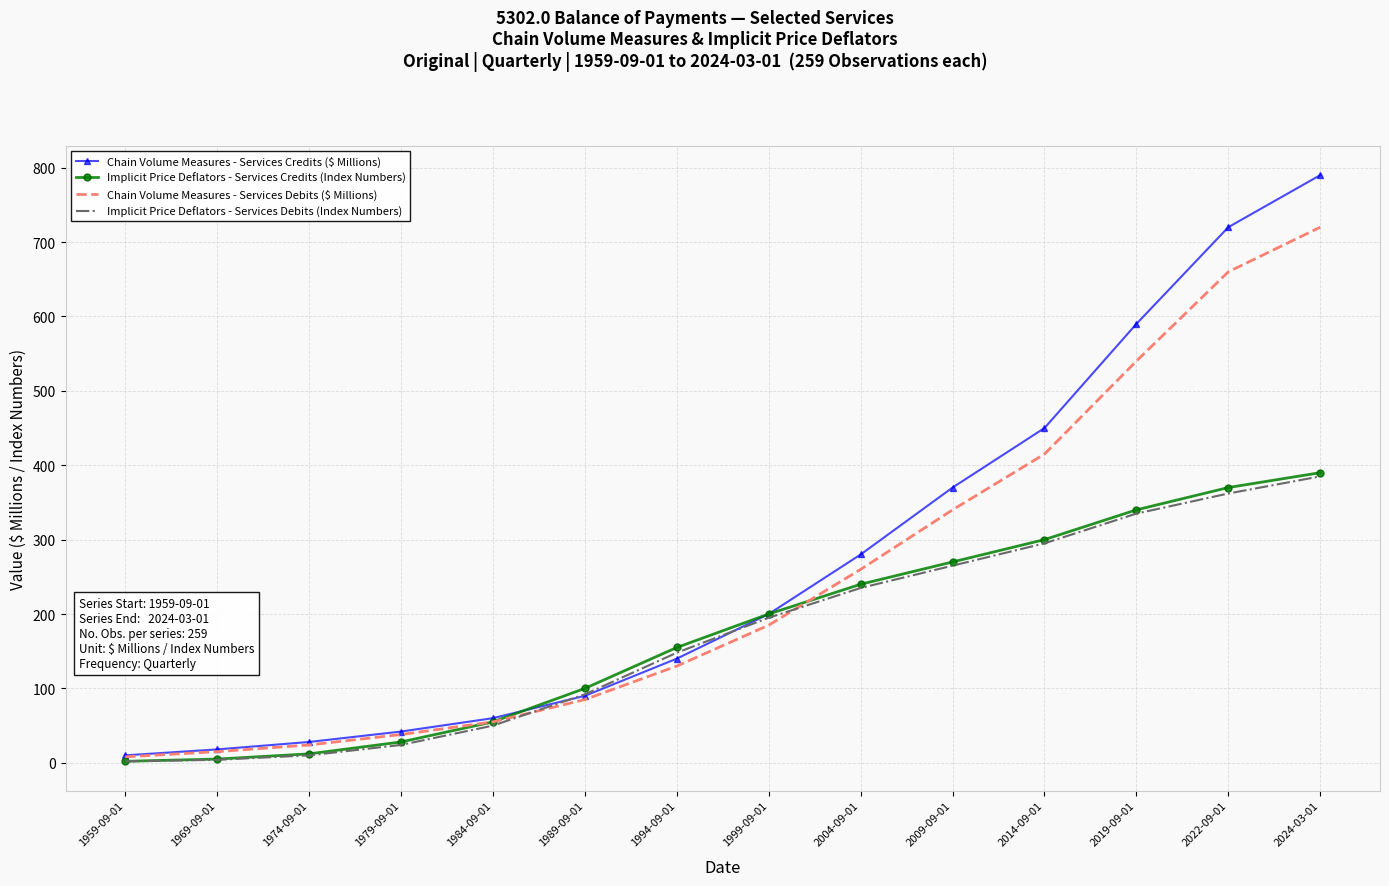

What is the difference between the highest and lowest values at 1984-09-01?

10